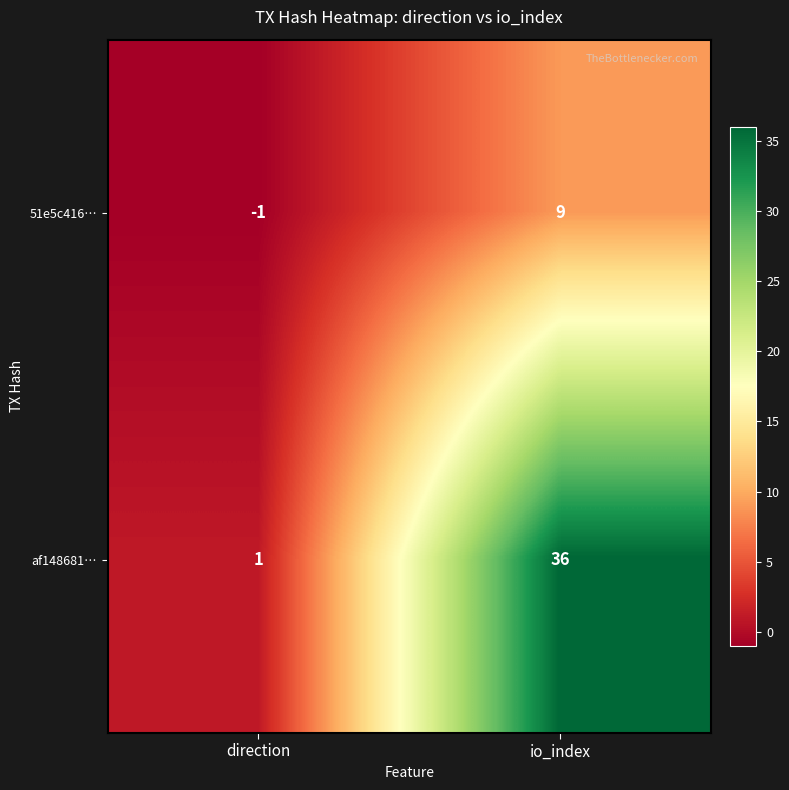

Reading left to right, extract all data points from this chart.

51e5c416…: direction=-1	io_index=9
af148681…: direction=1	io_index=36